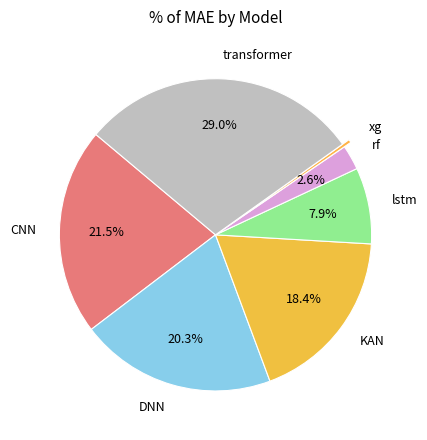

Which category has the biggest portion of the pie?

transformer